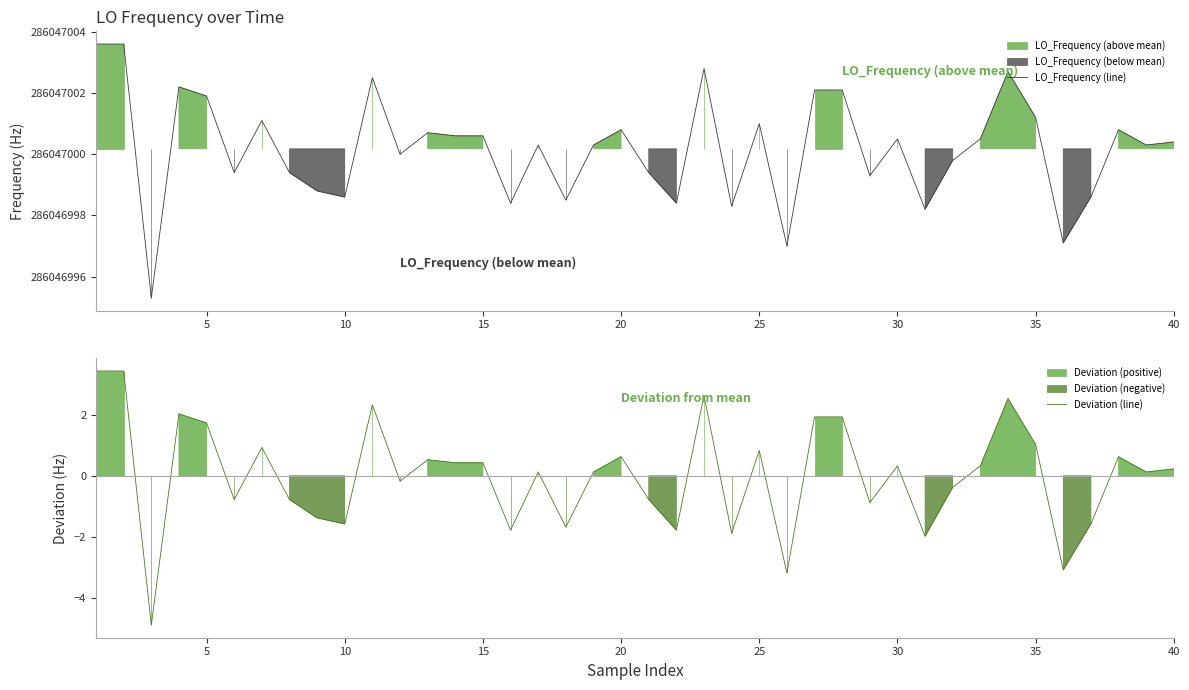

True or false: LO_Frequency (line) and Deviation (line) cross at least once.

False